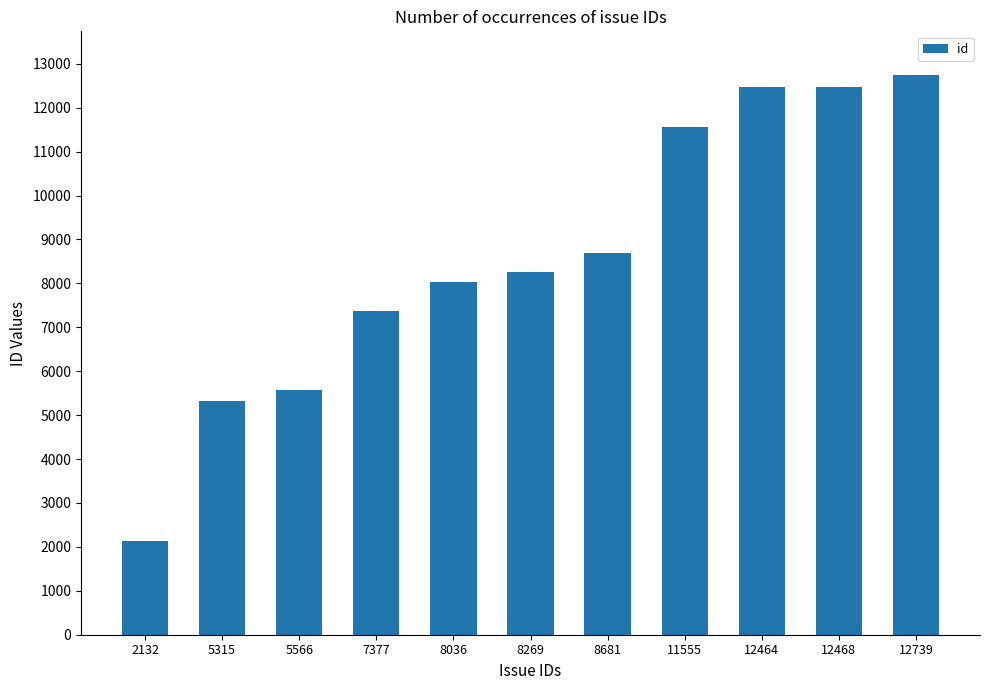

At which label is the value closest to 7435?

7377